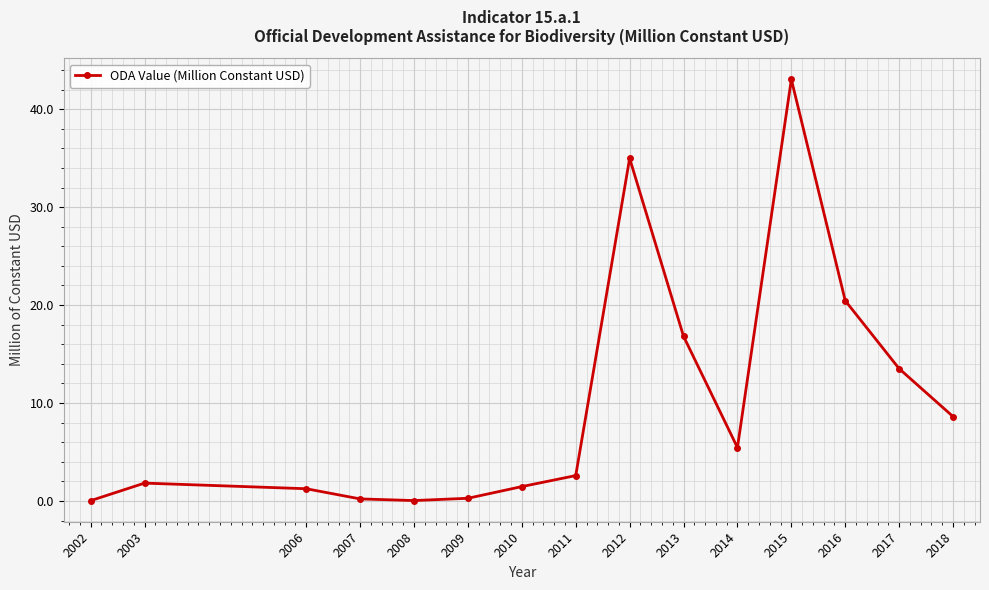

What is the approximate value at 2003?

1.8